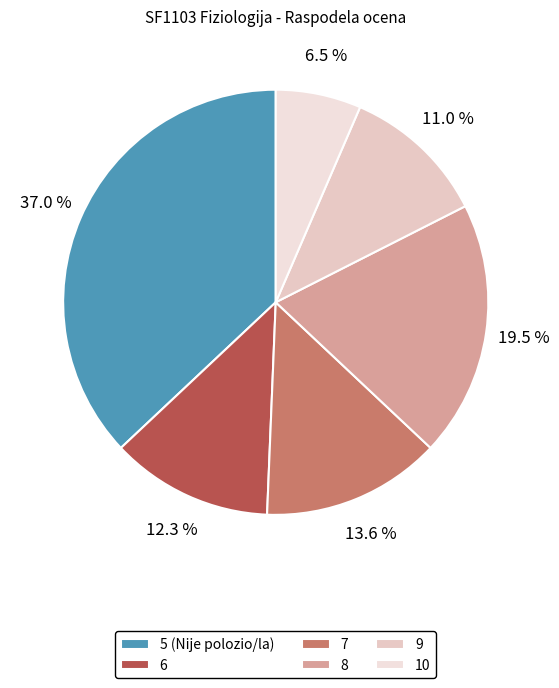

What is the total percentage of 5 and 8?

56.5%